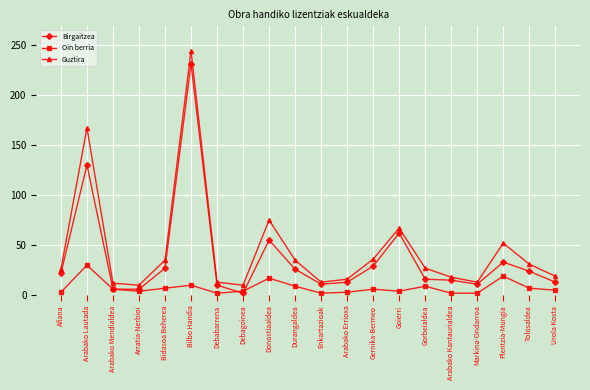

Rank the series by their maximum value, from lowest to highest.

Oin berria, Birgaitzea, Guztira